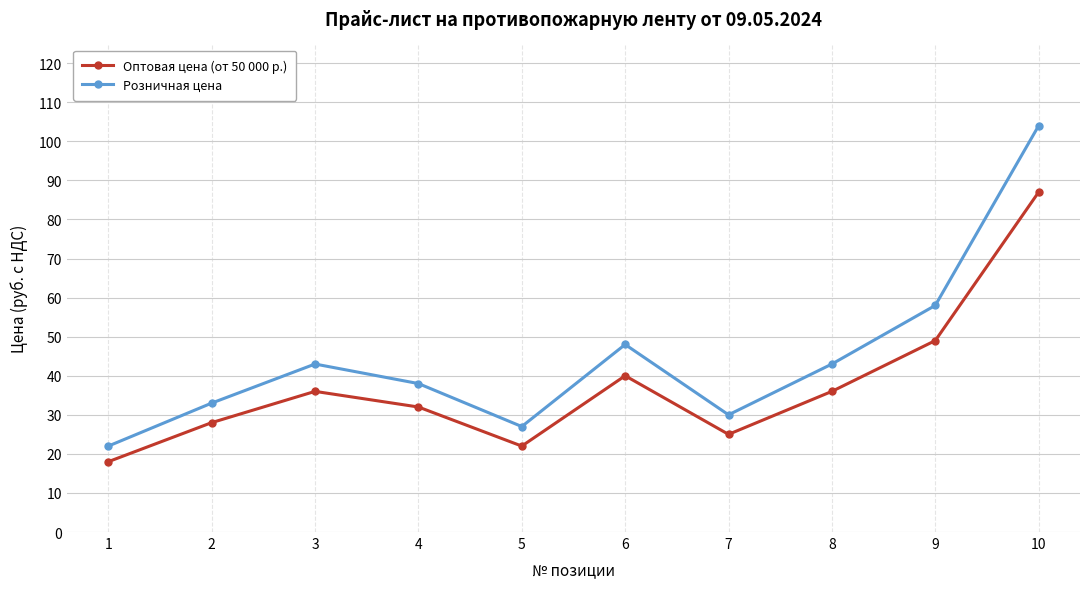

The value of Оптовая цена (от 50 000 р.) at 7 is 25. True or false?

True